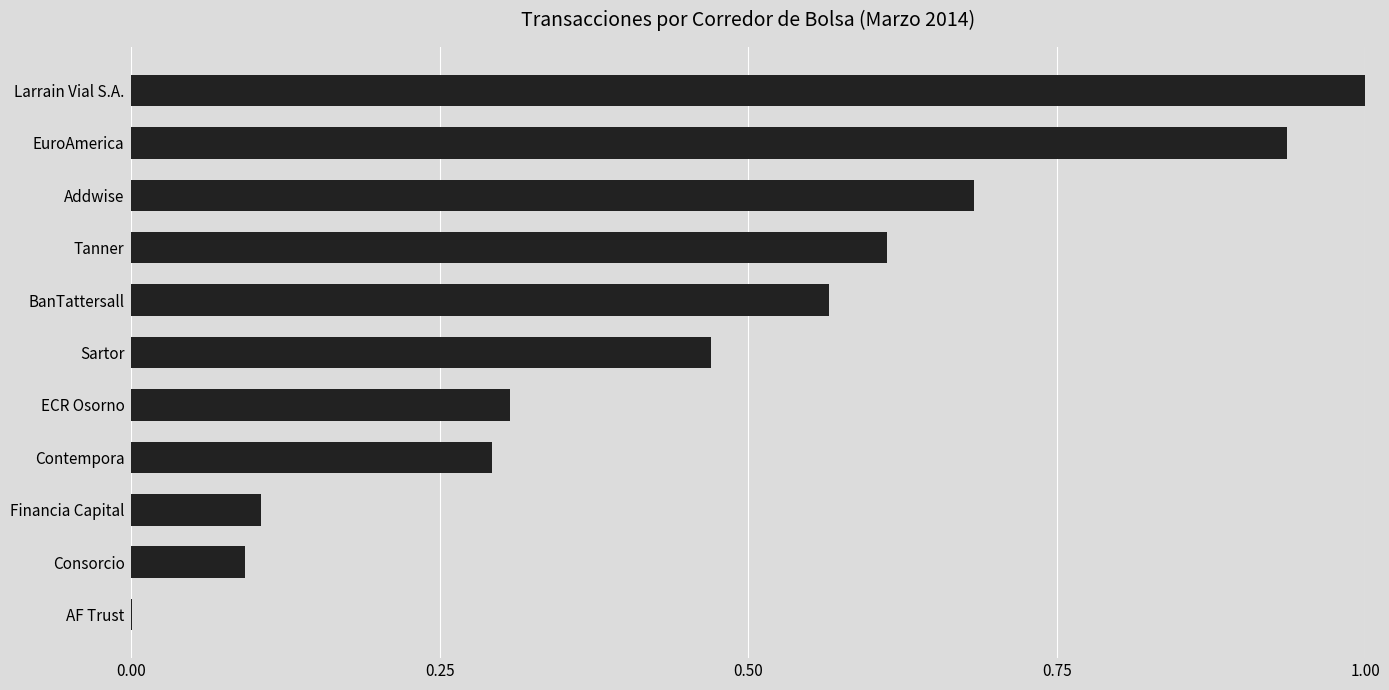

What is the maximum value shown in the chart?

1.0